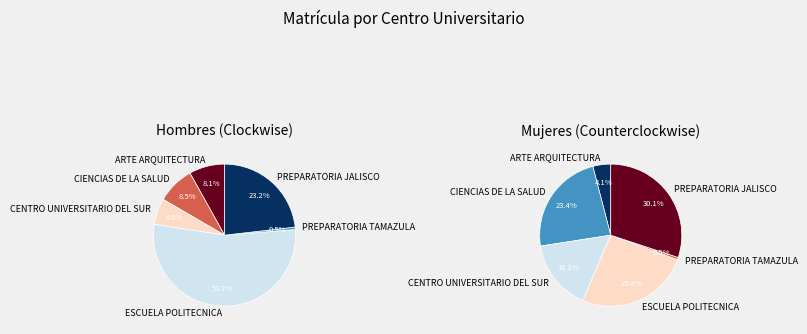

To the nearest percent, what portion does ESCUELA POLITECNICA represent?

26%